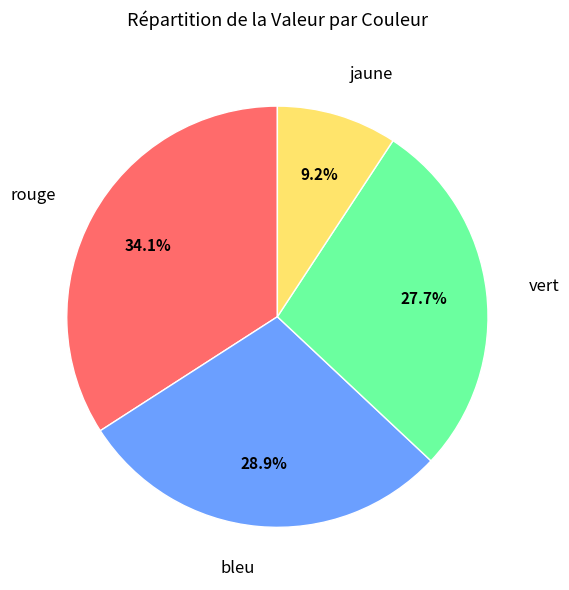

To the nearest percent, what is the difference between the rouge and vert slice percentages?

6%